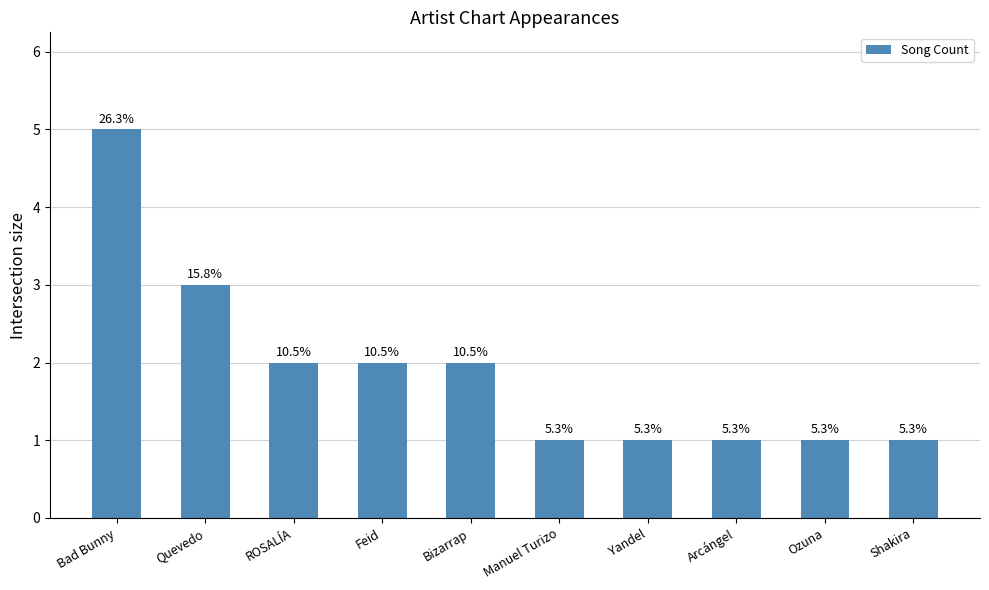

Reading left to right, what are all the values shown in this chart?

5	3	2	2	2	1	1	1	1	1